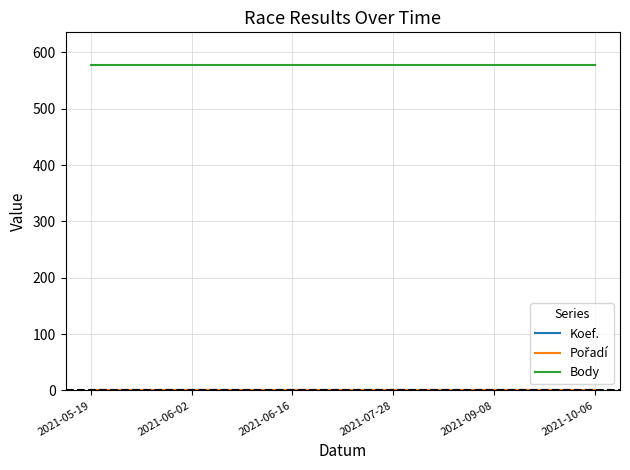

True or false: Pořadí and Body intersect in this chart.

False